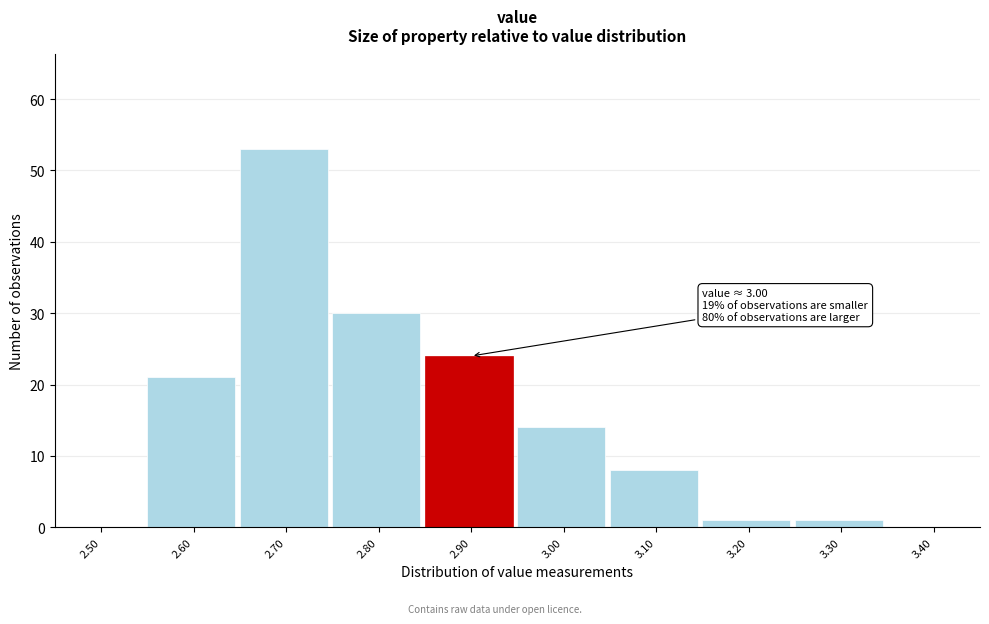

Reading left to right, what are all the values shown in this chart?

2.50=0	2.60=21	2.70=53	2.80=30	2.90=24	3.00=14	3.10=8	3.20=1	3.30=1	3.40=0